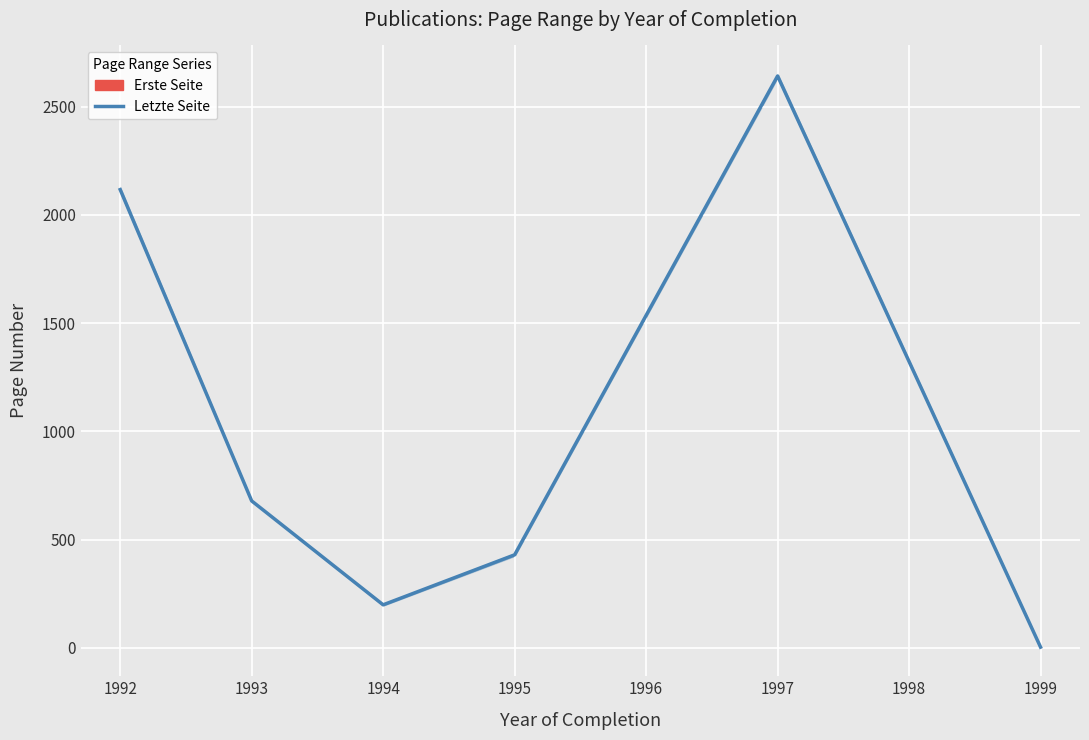

What is the difference between the second highest and minimum values?

2113.5